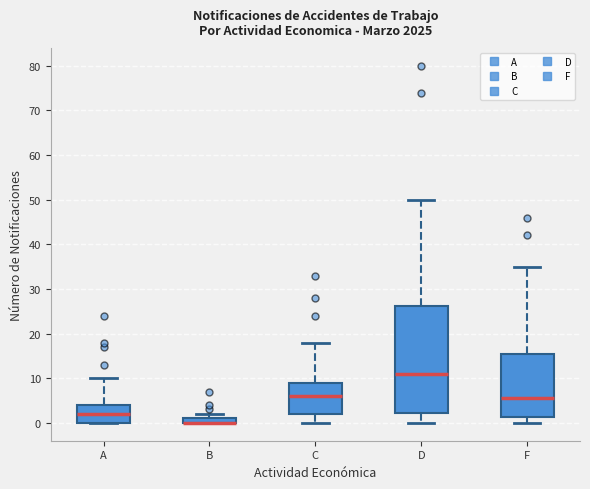

Which box is the tallest, from its lower edge to its upper edge?

D